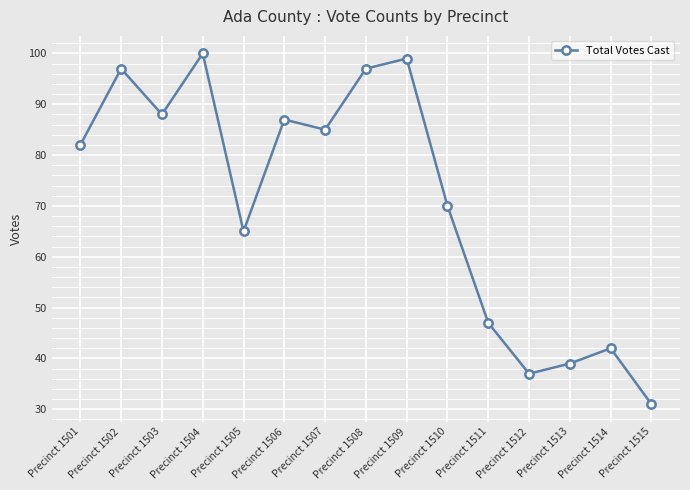

Is this an area chart (filled region under the line)?

No